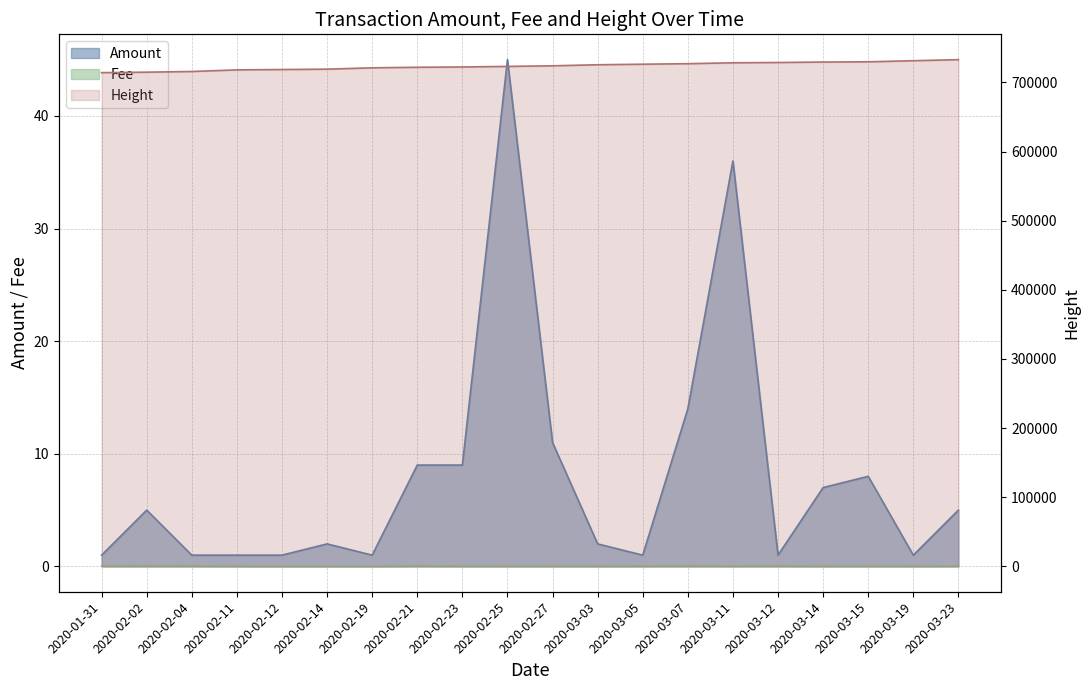

What is the sum of the Height values at 2020-02-11 and 2020-01-31?

1432355.0